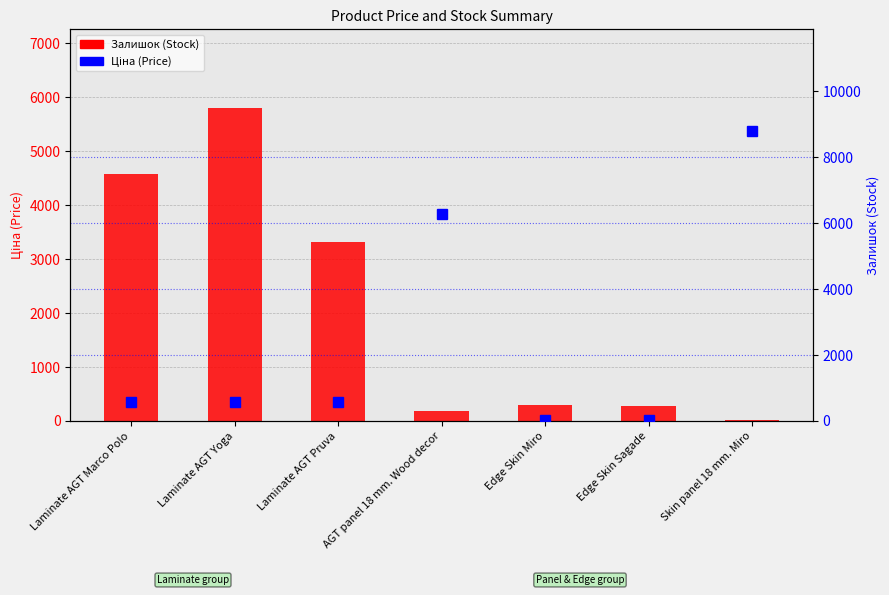

Reading right to left, list all the values displayed in this chart.

Залишок (Stock): Skin panel 18 mm. Miro=11.0	Edge Skin Sagade=269.0	Edge Skin Miro=298.0	AGT panel 18 mm. Wood decor=189.0	Laminate AGT Pruva=3316.0	Laminate AGT Yoga=5807.0	Laminate AGT Marco Polo=4586.0
Ціна (Price): Skin panel 18 mm. Miro=8797.6	Edge Skin Sagade=31.7	Edge Skin Miro=31.3	AGT panel 18 mm. Wood decor=6266.7	Laminate AGT Pruva=560.2	Laminate AGT Yoga=586.0	Laminate AGT Marco Polo=586.0